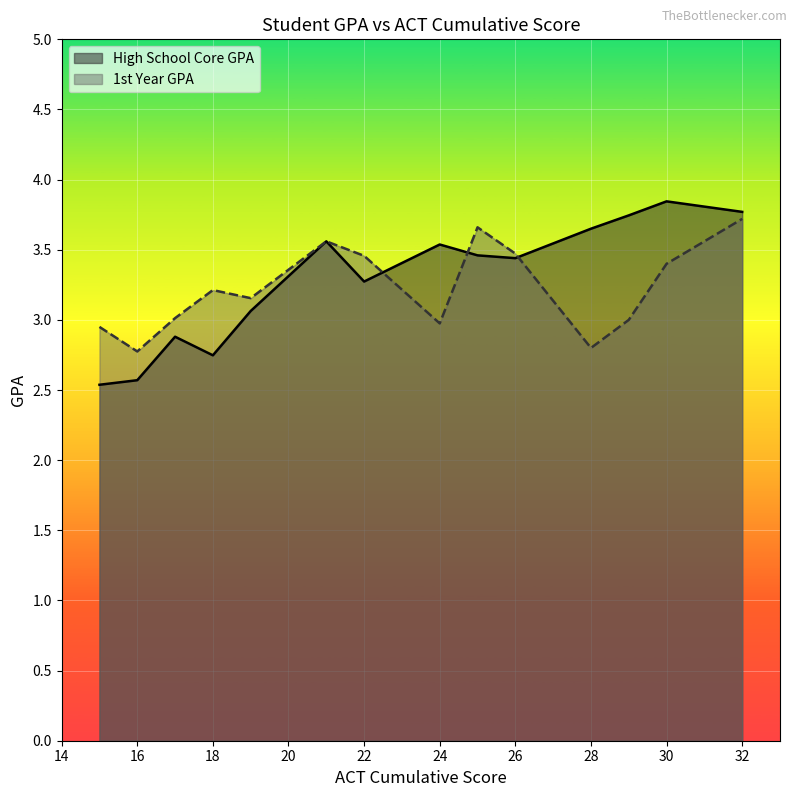

How many lines are shown in the chart?

2